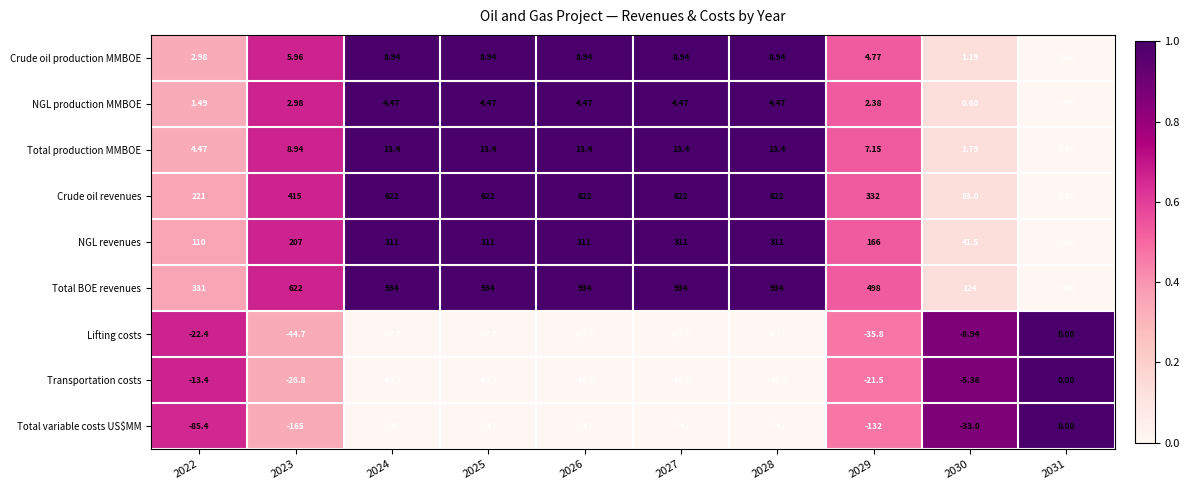

Is the value of NGL production MMBOE at 2030 greater than the value of Total BOE revenues at 2029?

No